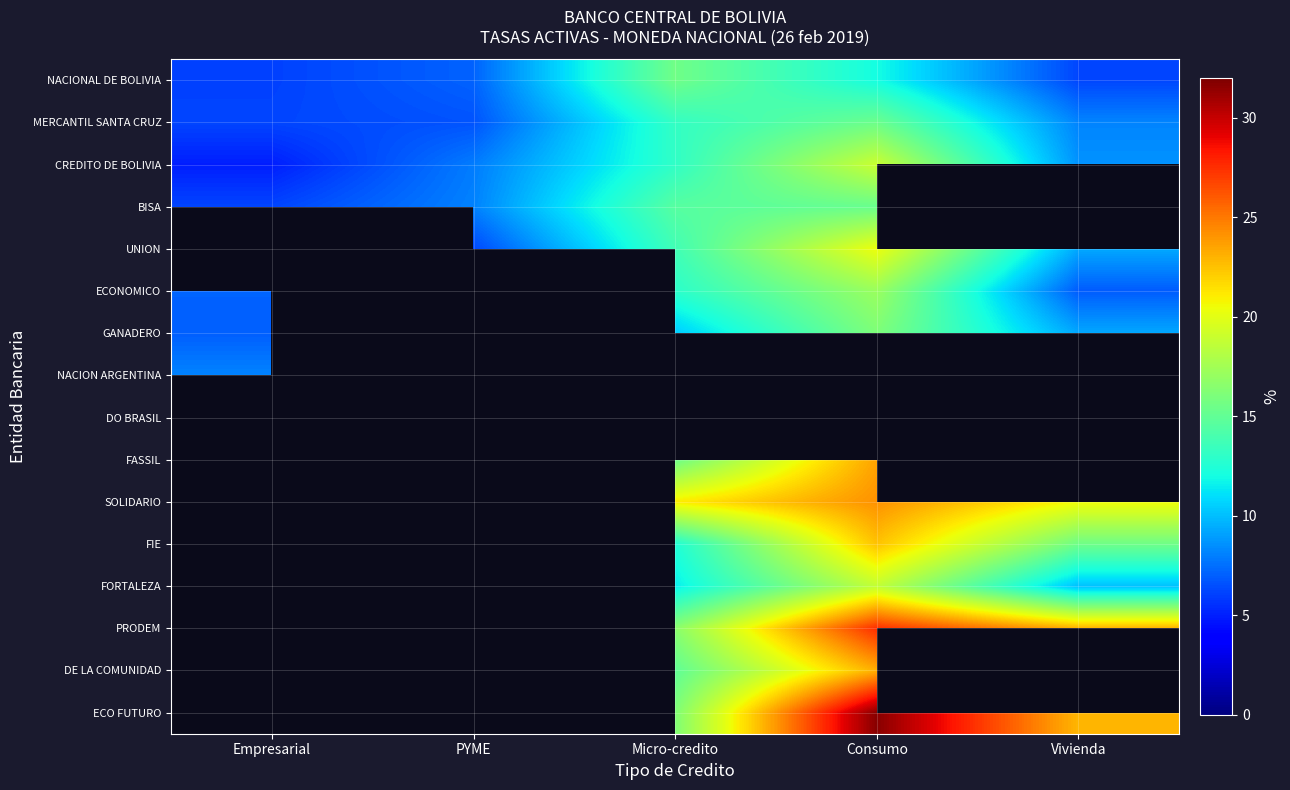

List the series in order of their overall mean, highest first.

CREDITO DE BOLIVIA, BISA, UNION, ECONOMICO, GANADERO, NACION ARGENTINA, DO BRASIL, FASSIL, SOLIDARIO, FIE, FORTALEZA, PRODEM, DE LA COMUNIDAD, ECO FUTURO, MERCANTIL SANTA CRUZ, NACIONAL DE BOLIVIA